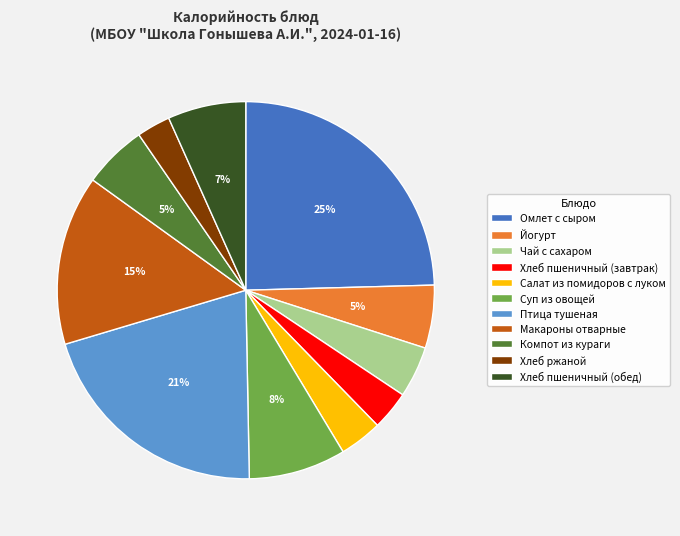

Do Хлеб пшеничный (завтрак) and Хлеб ржаной together represent more than half of the pie?

No